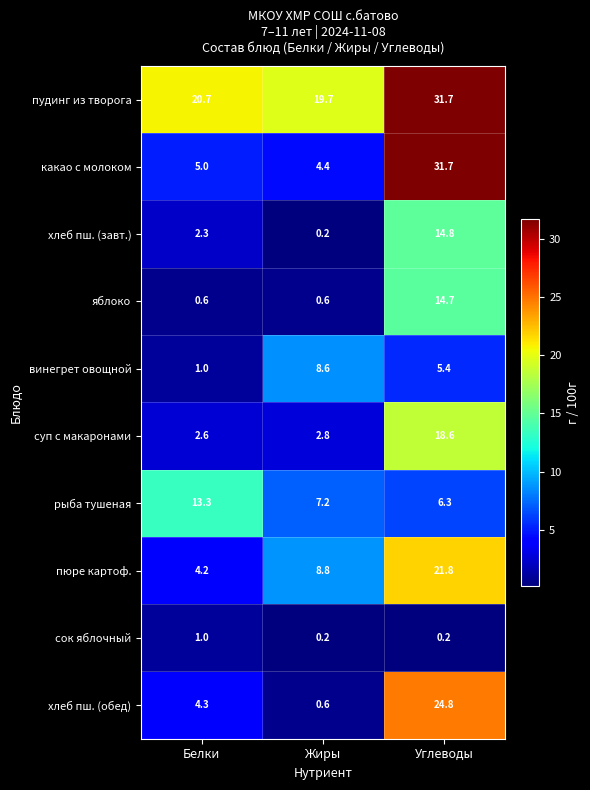

Count the number of categories in the chart.

3